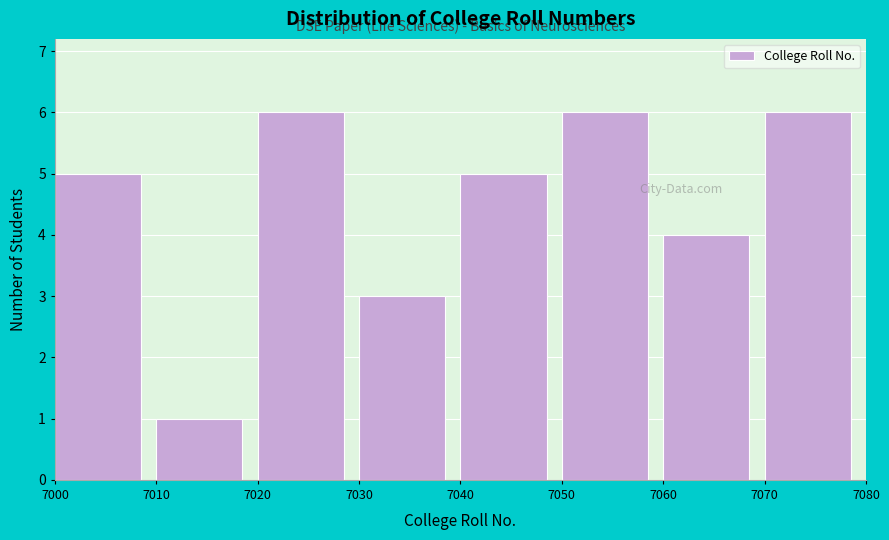

Reading left to right, transcribe this chart: for each bar, give the range it covers on the x-axis and its height. The values are not printed on the chart, so give them approximately, as read against the axis.

7000 to 7010: 5
7010 to 7020: 1
7020 to 7030: 6
7030 to 7040: 3
7040 to 7050: 5
7050 to 7060: 6
7060 to 7070: 4
7070 to 7080: 6